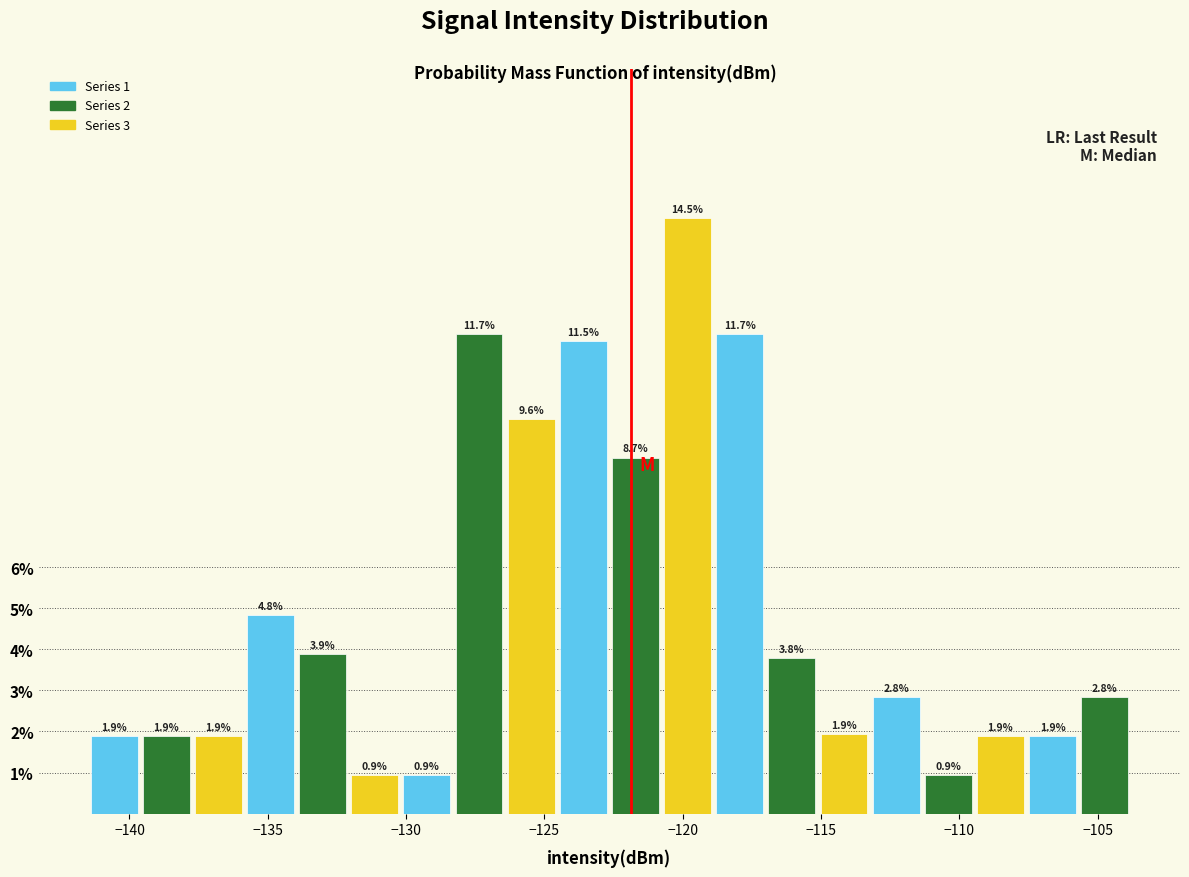

Read against the x-axis, roughly where is the centre of the tallest bar?

-120.0